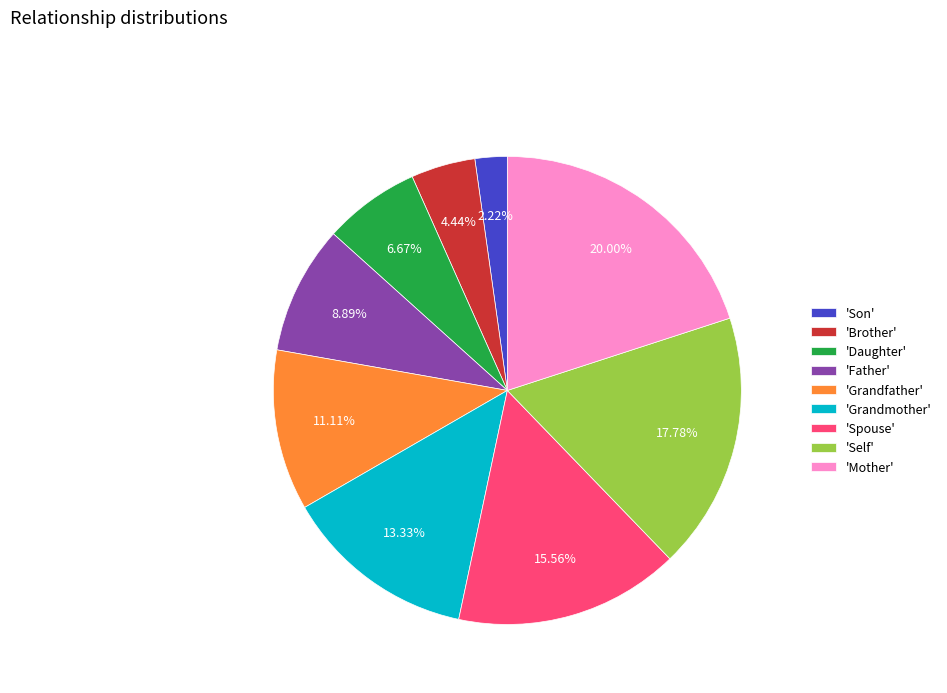

Approximately how many times larger is the value at 'Grandfather' compared to 'Self'?

0.6